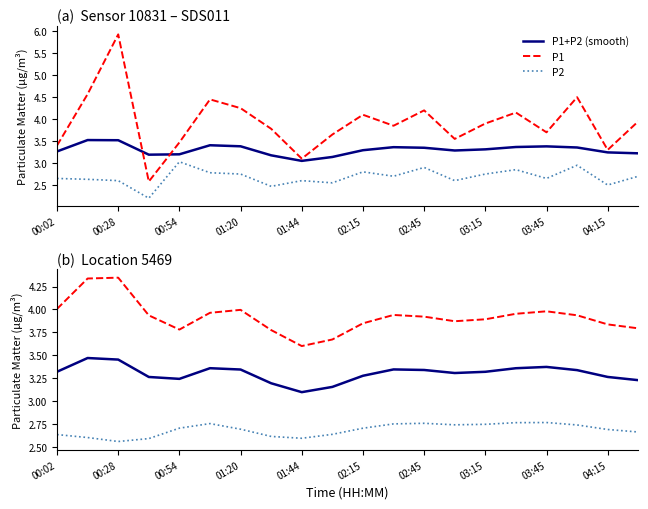

How many P2 values are between 2 and 3?

20